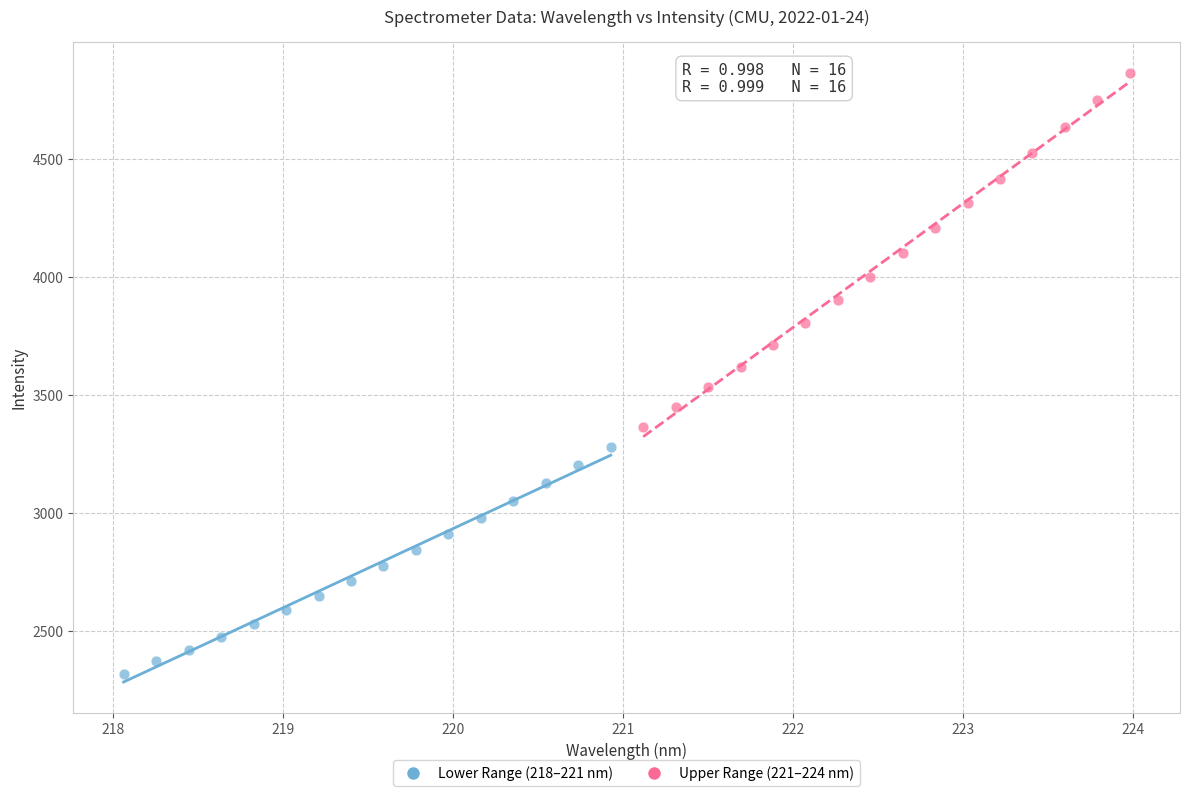

Which series has the largest Y range (max minus min)?

Upper Range (221–224 nm)